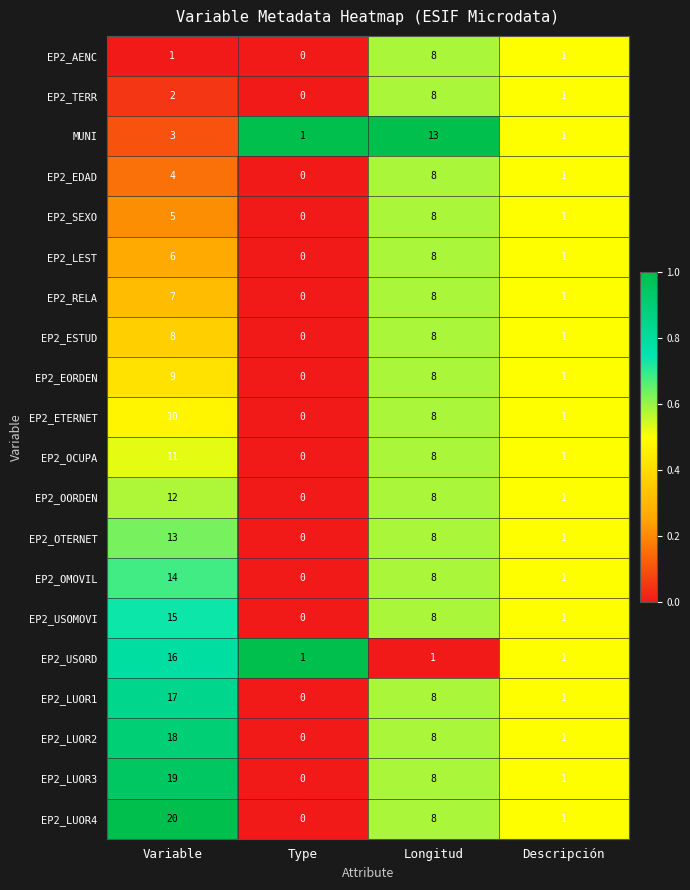

Which series has the largest range (max minus min)?

EP2_LUOR4